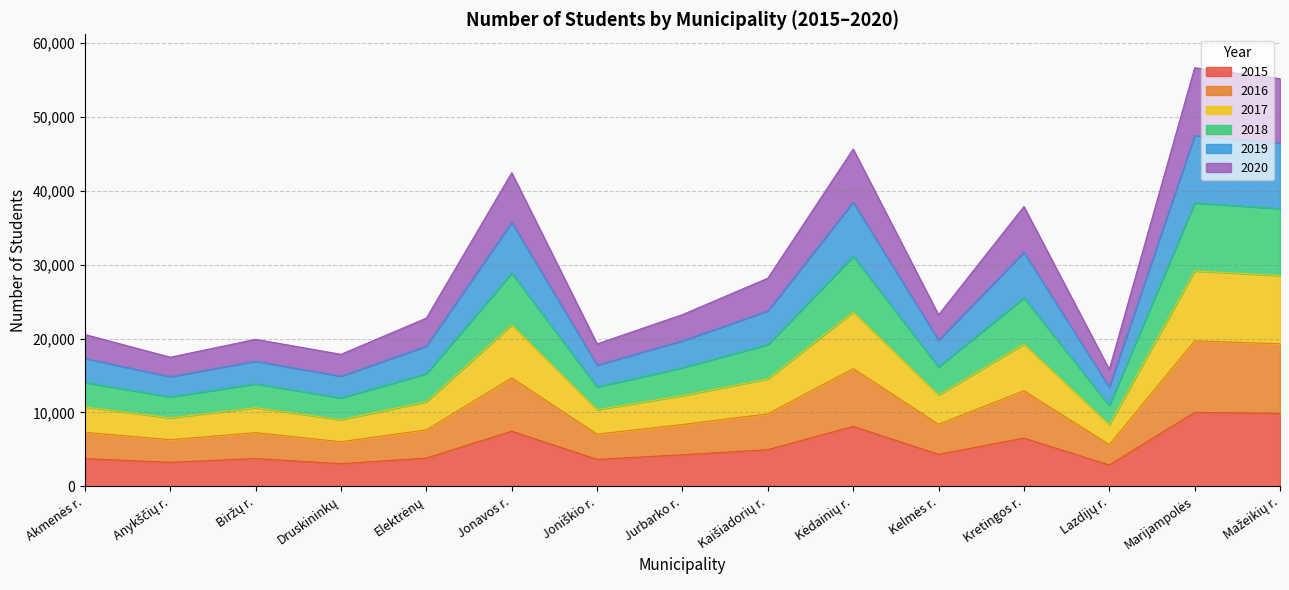

The value of 2015 at Kretingos r. is 9420. True or false?

False